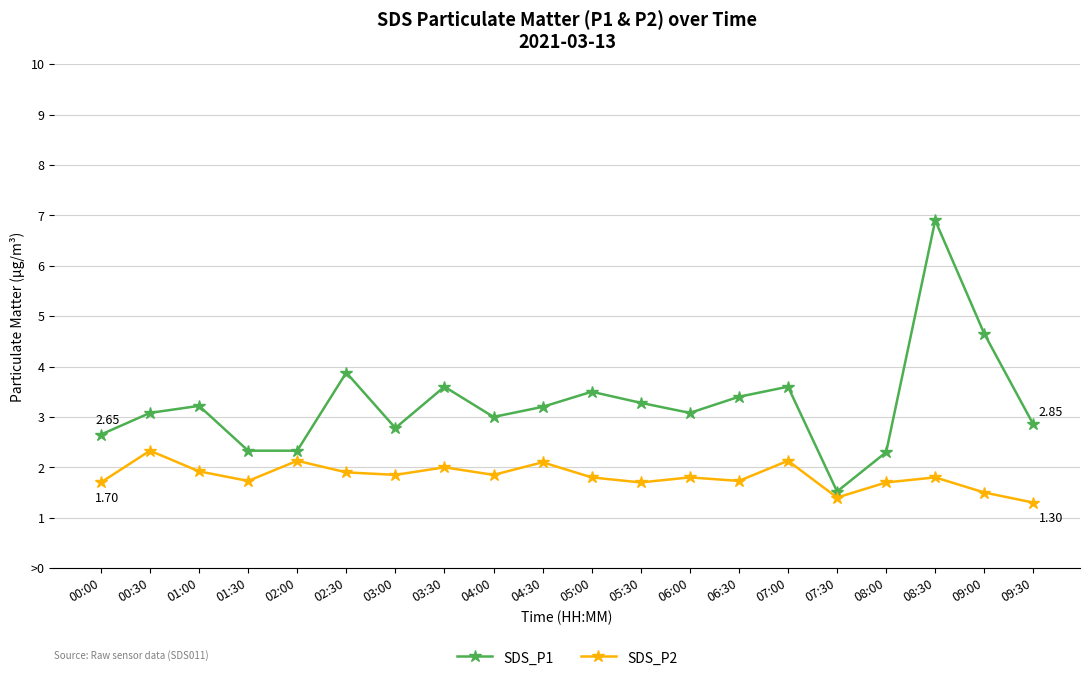

At which category does the chart reach its peak across all series?

08:30